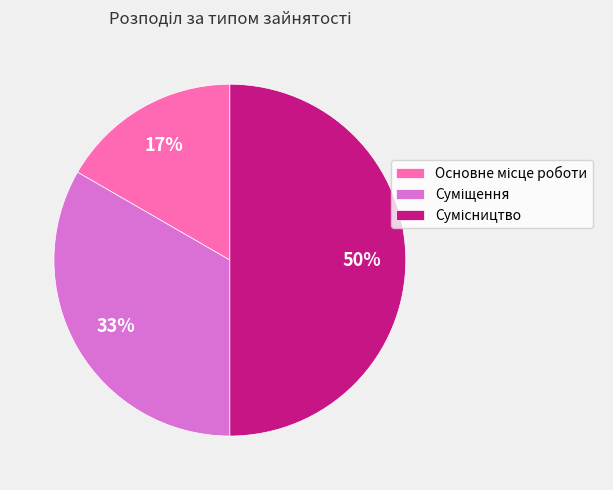

To the nearest percent, what is the average slice percentage?

33%